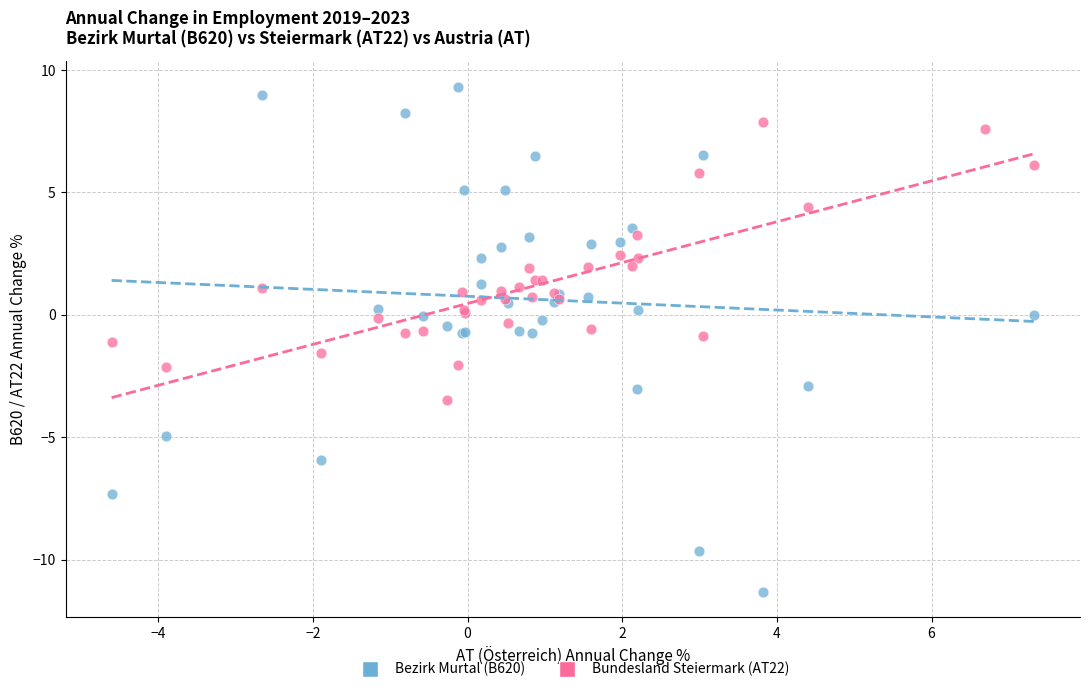

Which series contains the highest Y value?

Bezirk Murtal (B620)